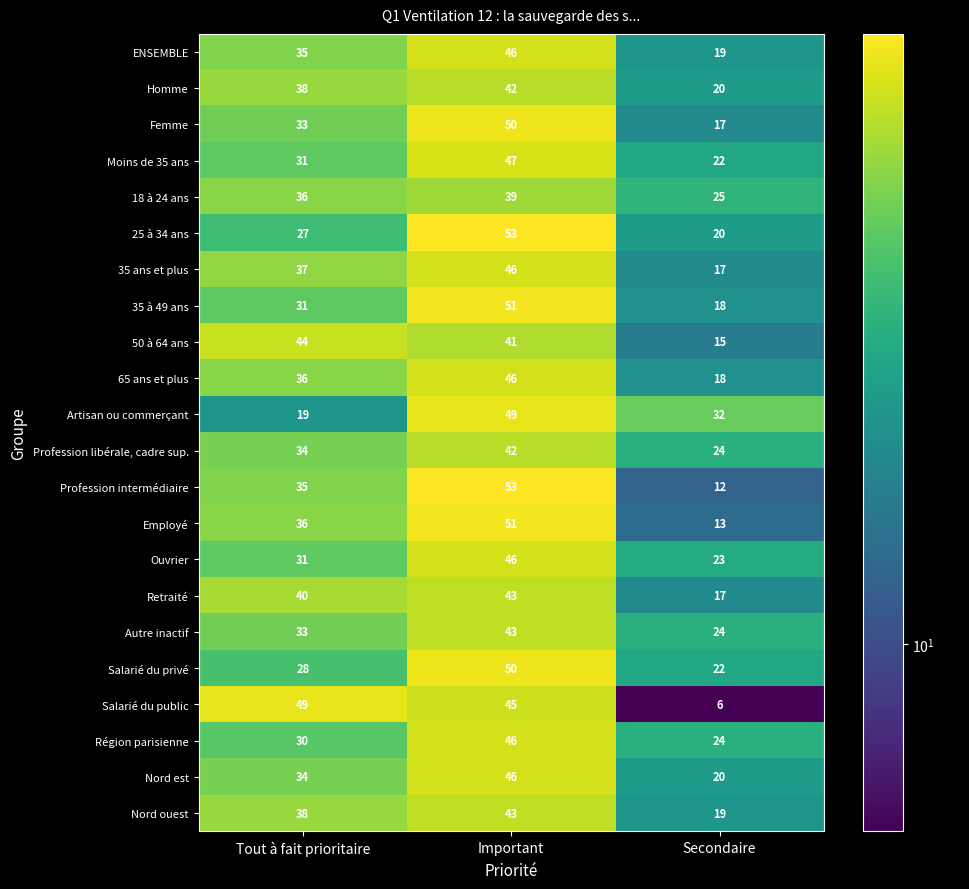

What is the difference between the ENSEMBLE values at Tout à fait prioritaire and Important?

11